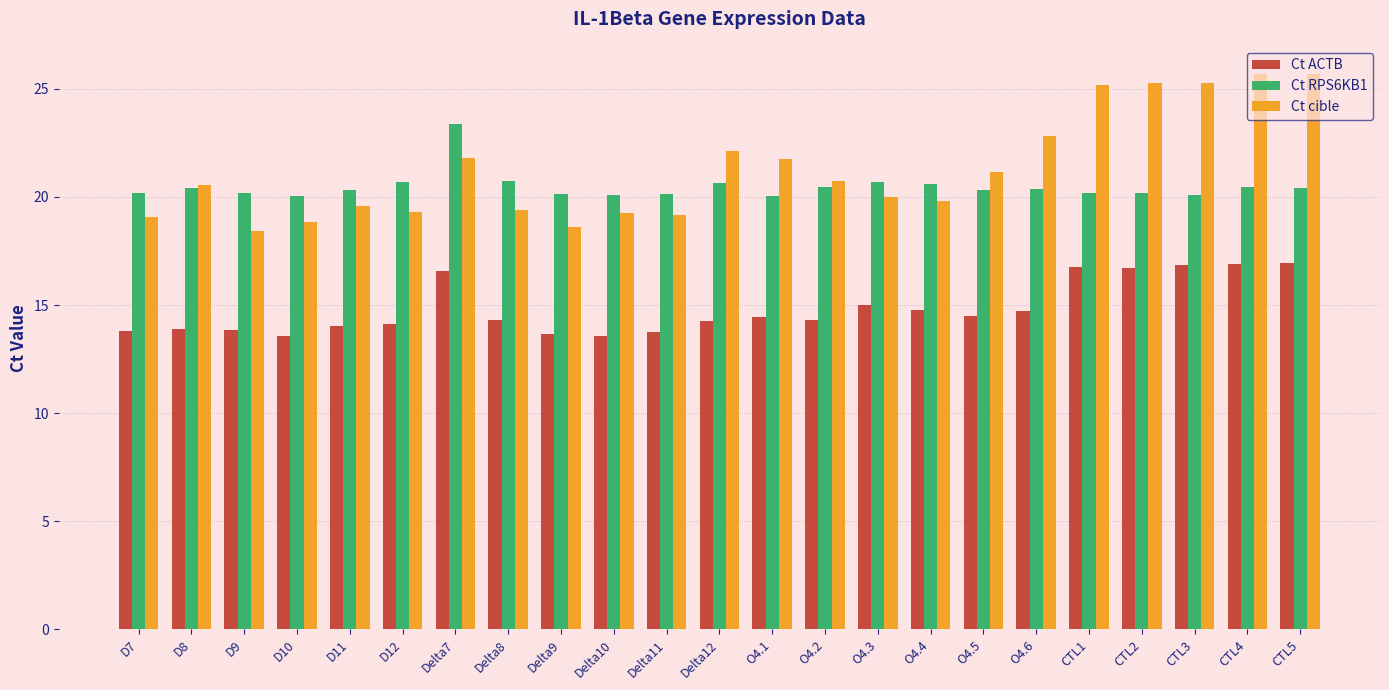

How many Ct ACTB values are between 13 and 16?

17